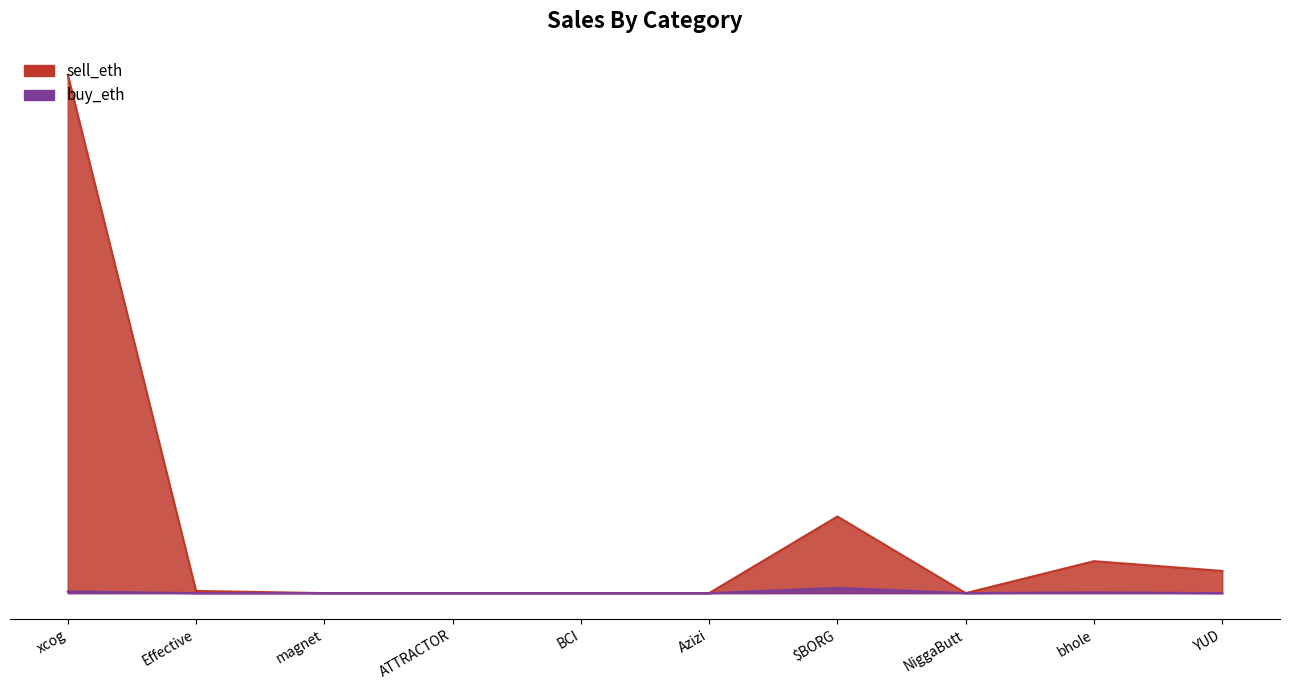

True or false: sell_eth and buy_eth cross at least once.

False